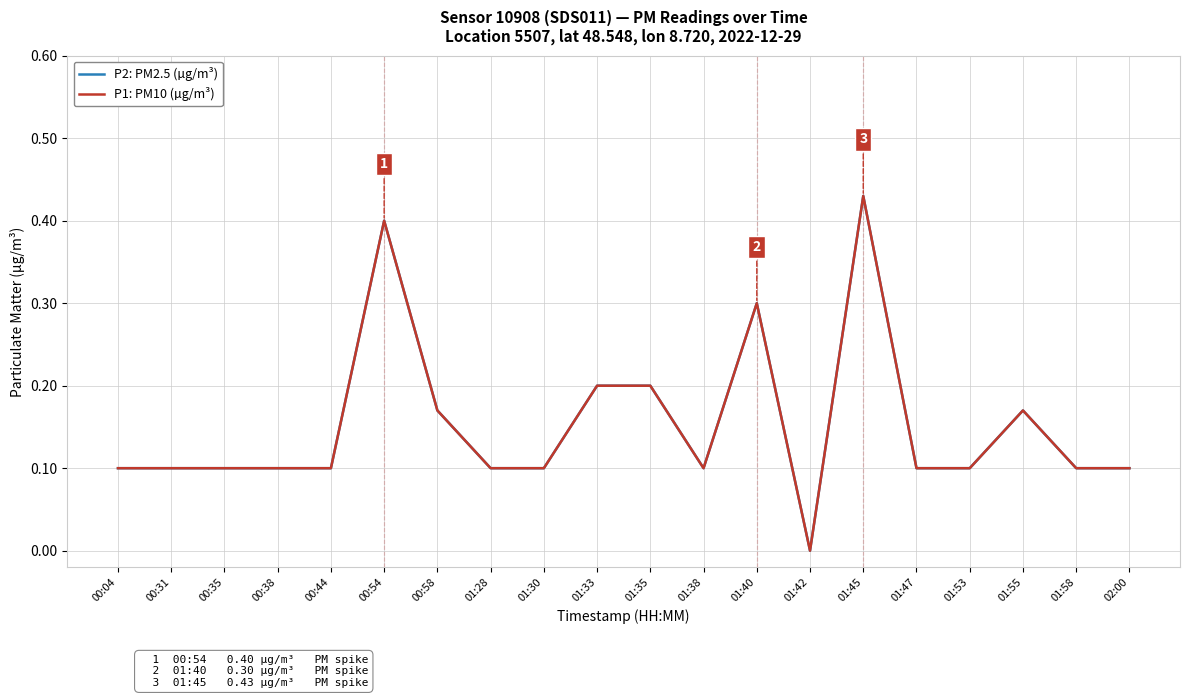

True or false: P1: PM10 (µg/m³) and P2: PM2.5 (µg/m³) intersect in this chart.

False